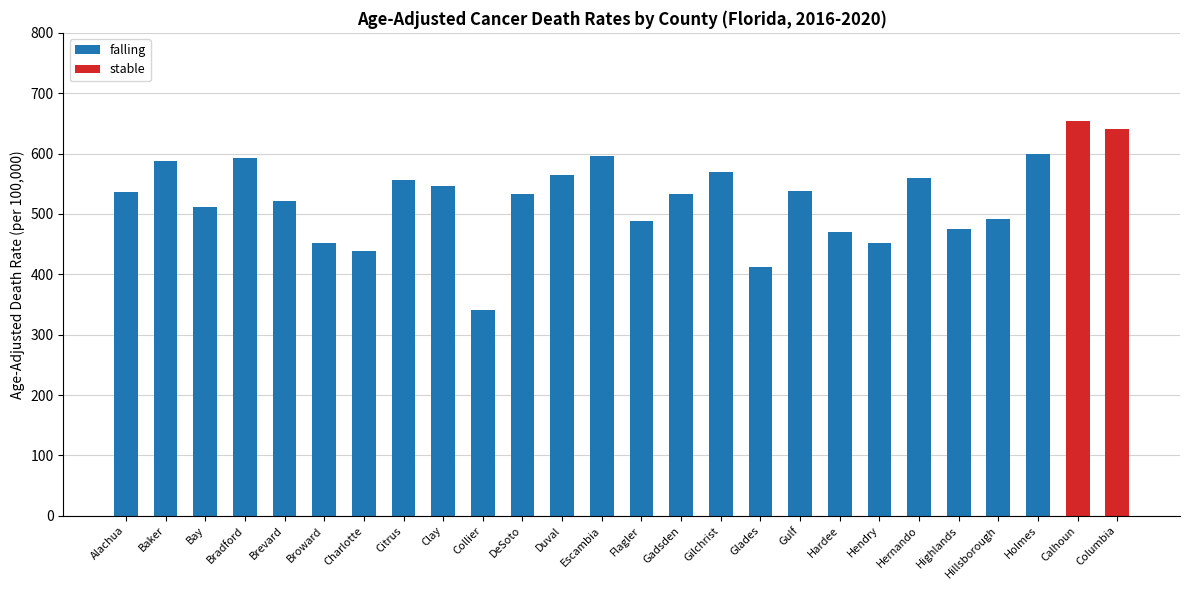

At which label is falling closest to 299?

Collier